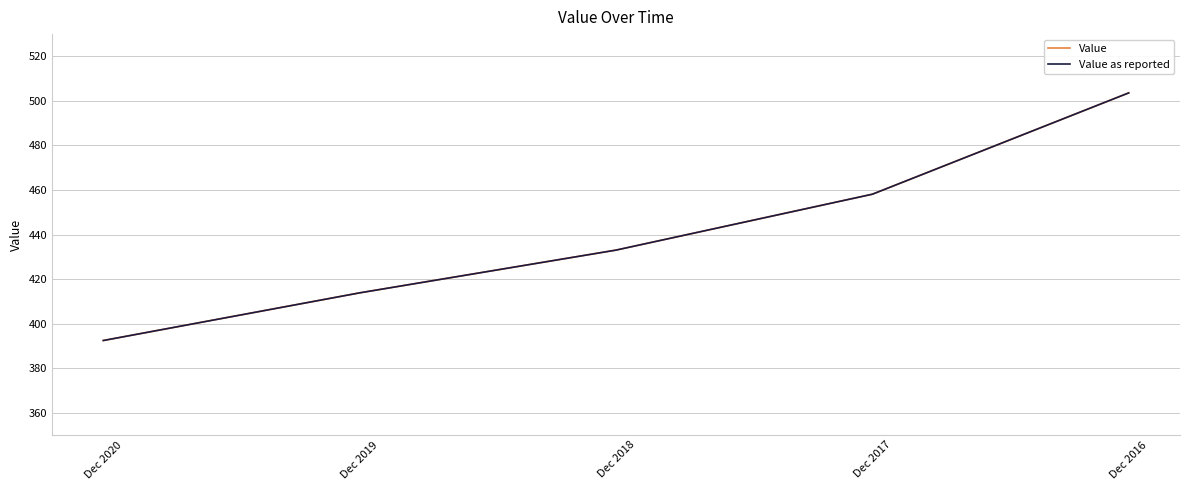

What is the difference between the second highest and second lowest values in the Value series?

44.3